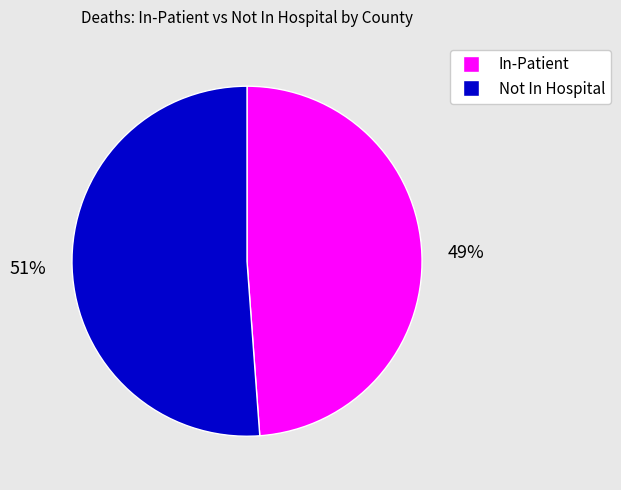

To the nearest percent, what is the difference between the largest and smallest slice percentages?

2%